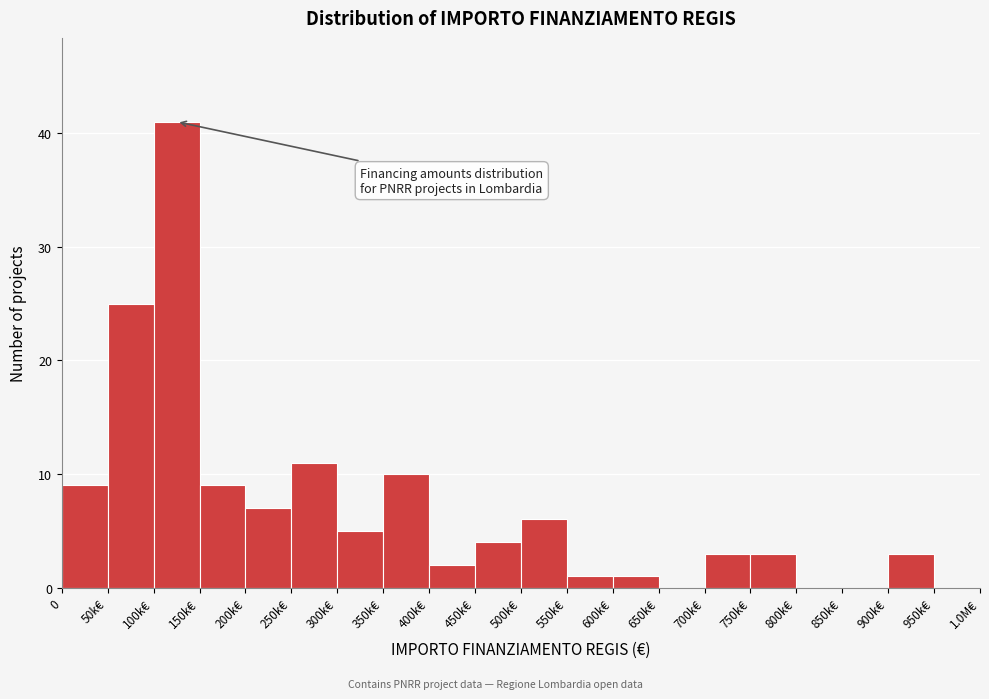

Reading left to right, extract all data points from this chart.

0=9	50k€=25	100k€=41	150k€=9	200k€=7	250k€=11	300k€=5	350k€=10	400k€=2	450k€=4	500k€=6	550k€=1	600k€=1	650k€=0	700k€=3	750k€=3	800k€=0	850k€=0	900k€=3	950k€=0